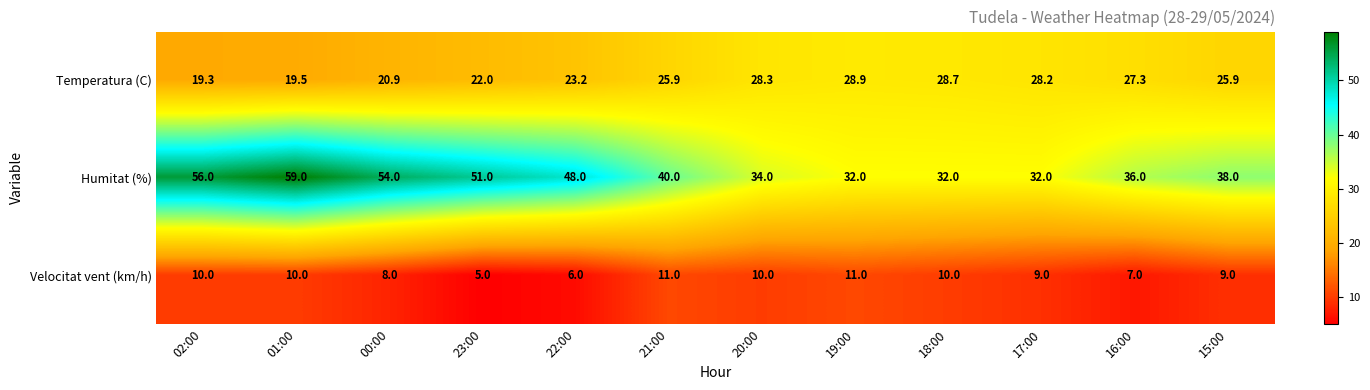

How many data points does each series have?

12